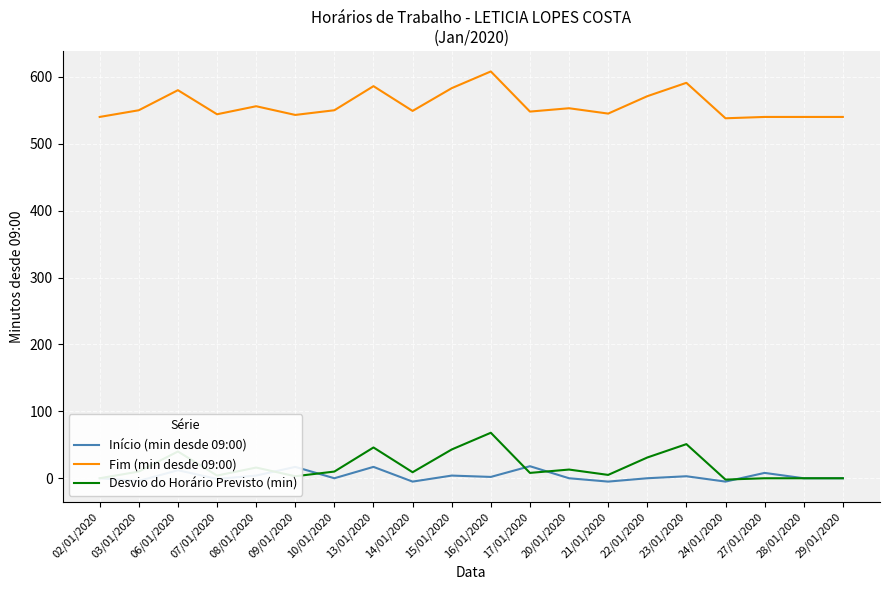

Where is Desvio do Horário Previsto (min) nearest to the value 33?

22/01/2020